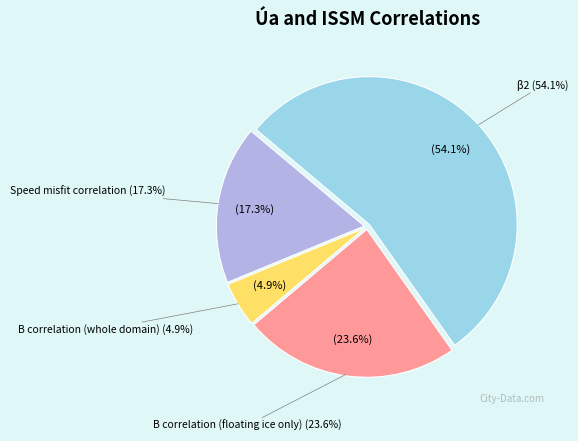

True or false: B correlation (whole domain) accounts for 1% of the total.

False